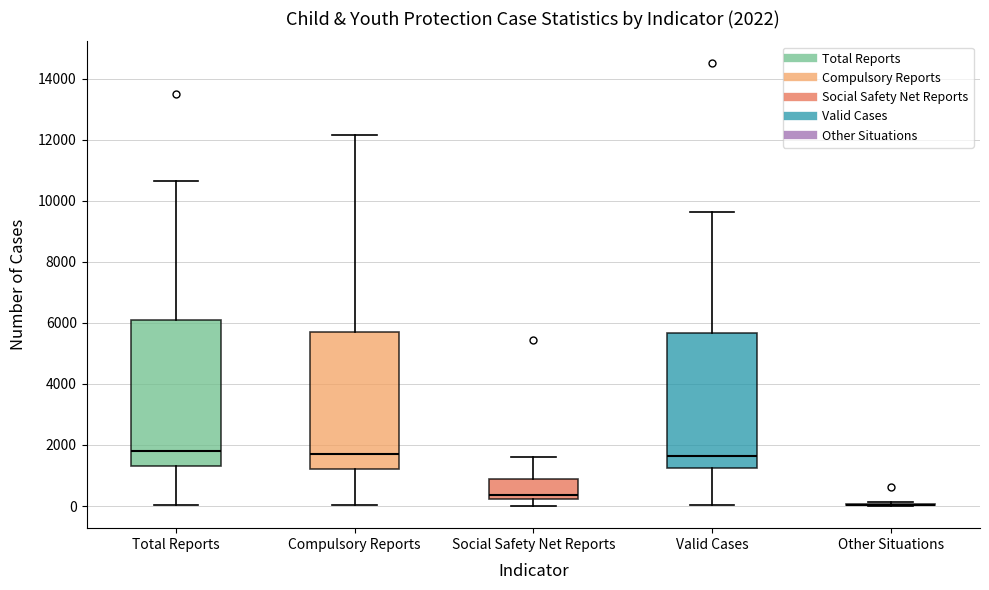

Comparing the boxes themselves (not the whiskers), which one is the tallest?

Total Reports